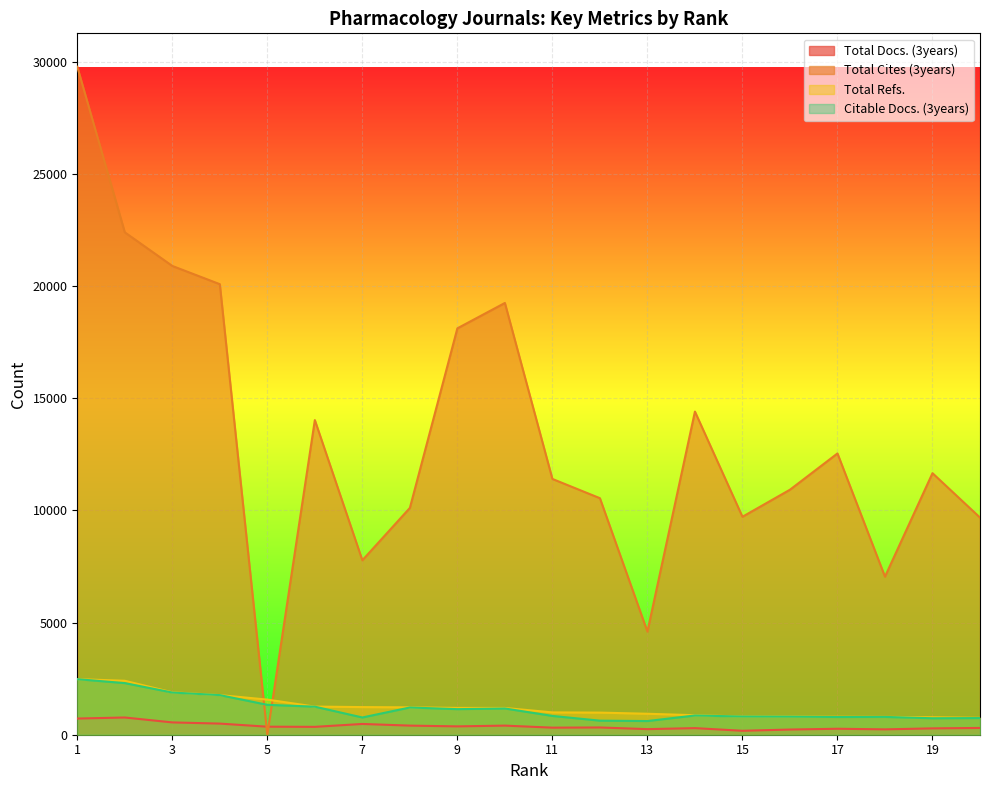

At which label is Total Refs. closest to 1616?

5